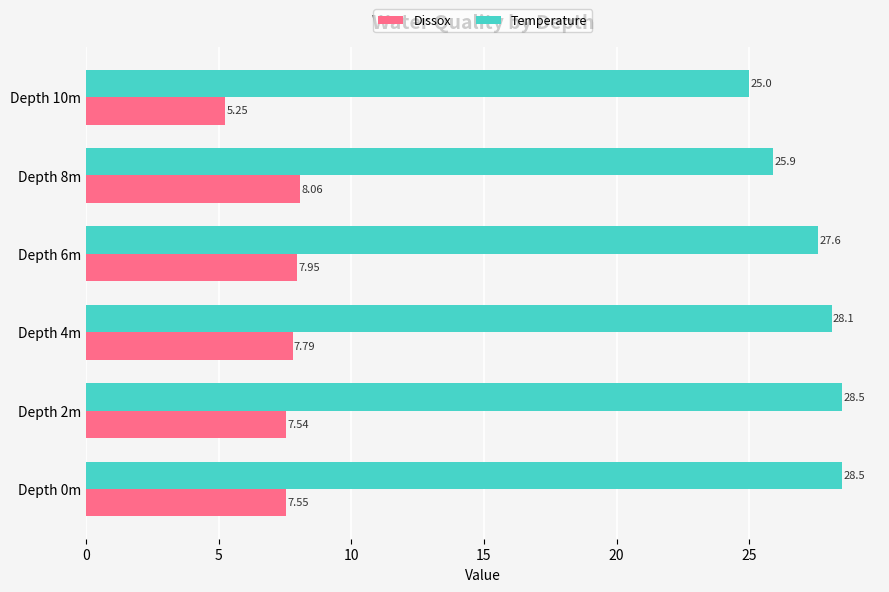

At how many categories does at least one series exceed 18?

6